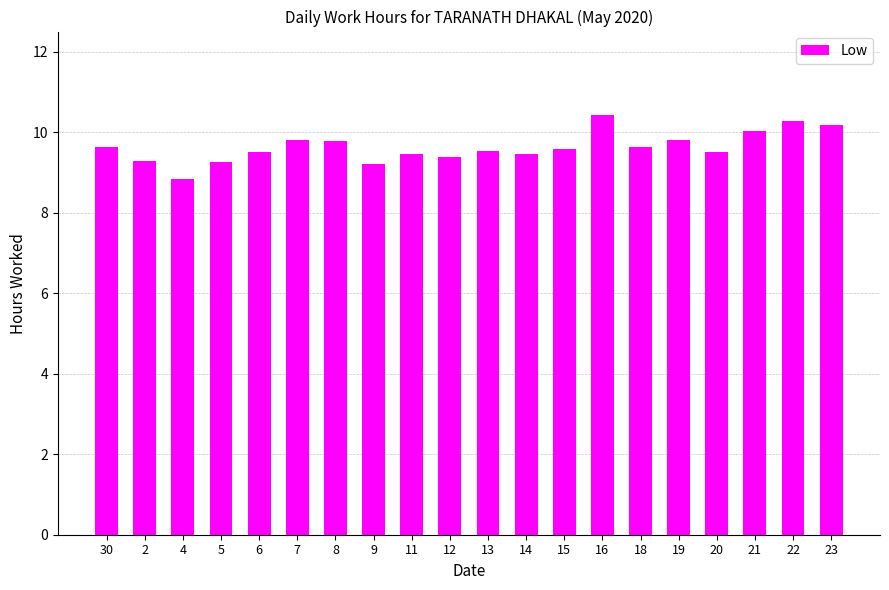

What is the label of the 5th bar from the right?

19